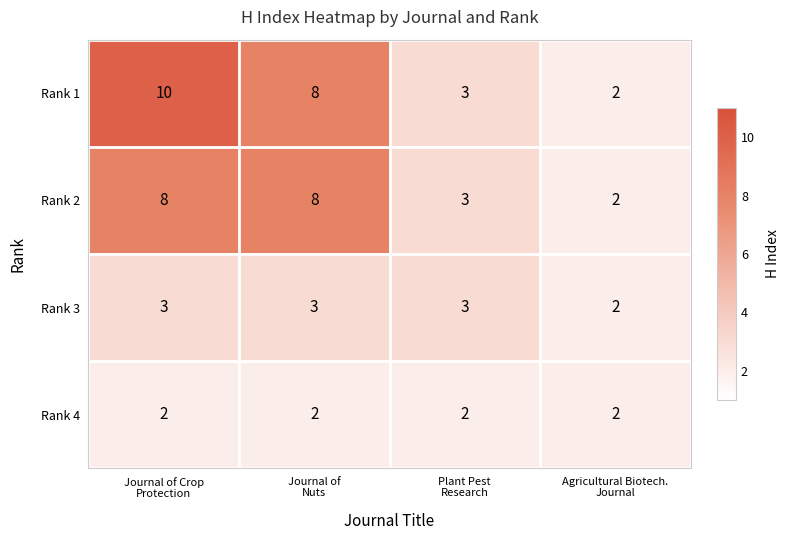

At which category is the sum across all series the highest?

Journal of Crop
Protection